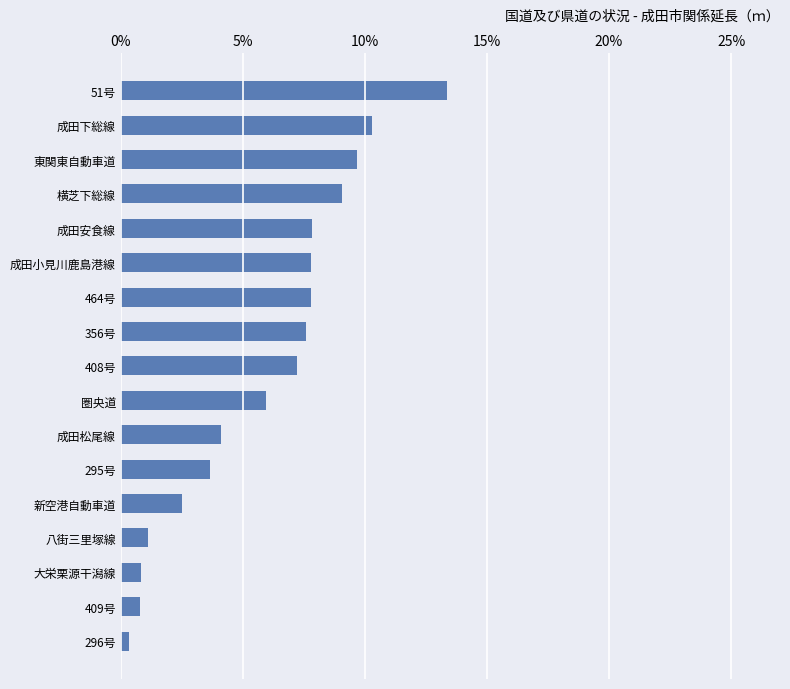

What is the approximate value at 成田下総線?

10.3